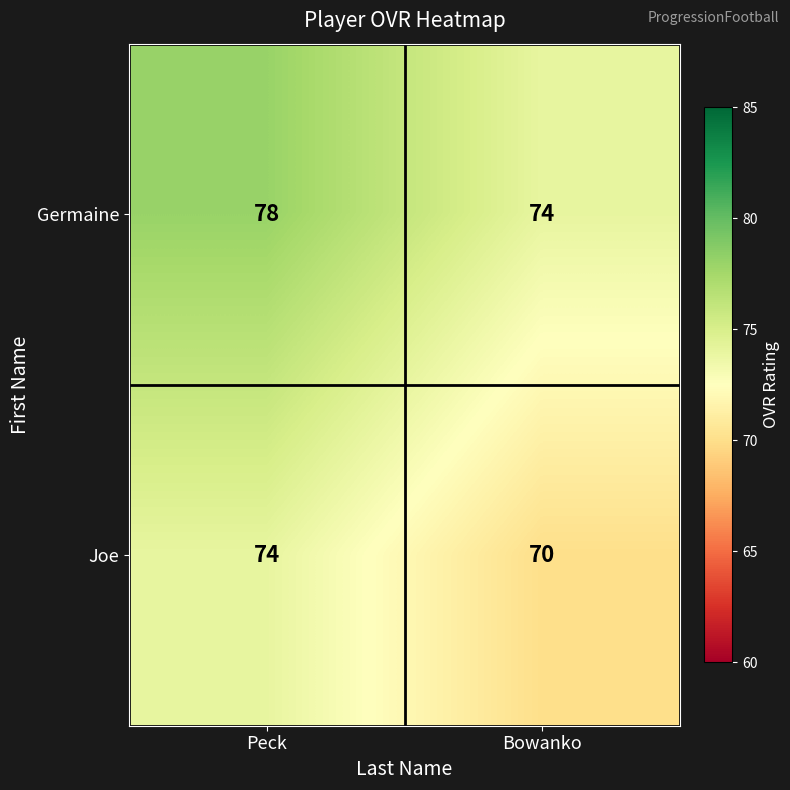

Which series has the largest total across all categories?

Germaine